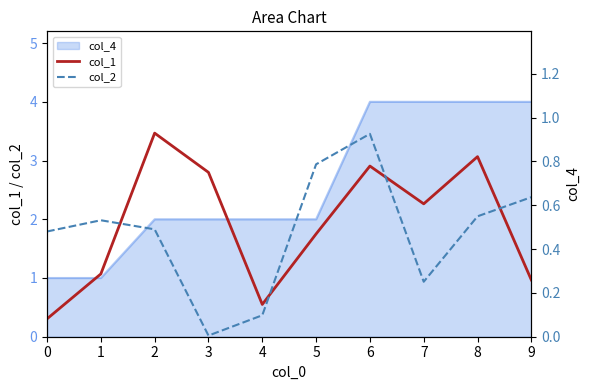

True or false: col_1 has a value of 0.0 at 0.

False